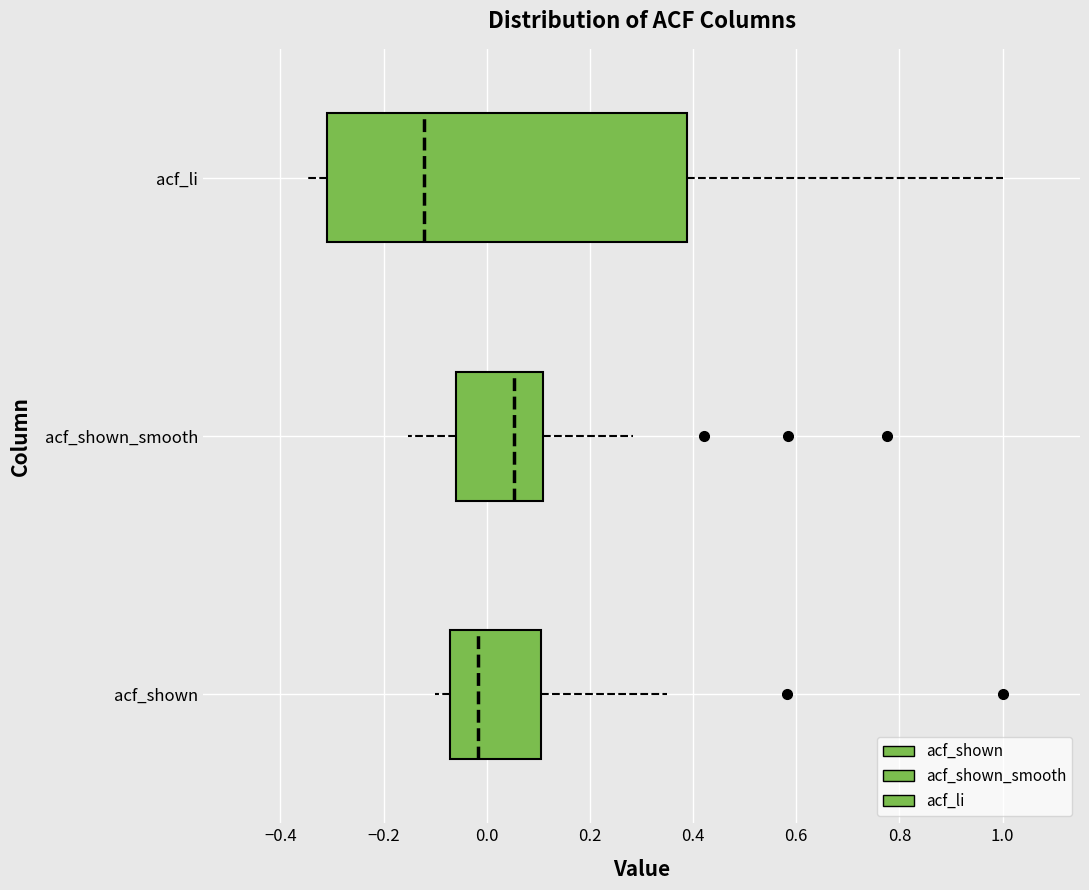

Where is the left edge of the box for acf_shown on the x-axis? The values are not printed on the chart, so give them approximately, as read against the axis.

-0.08